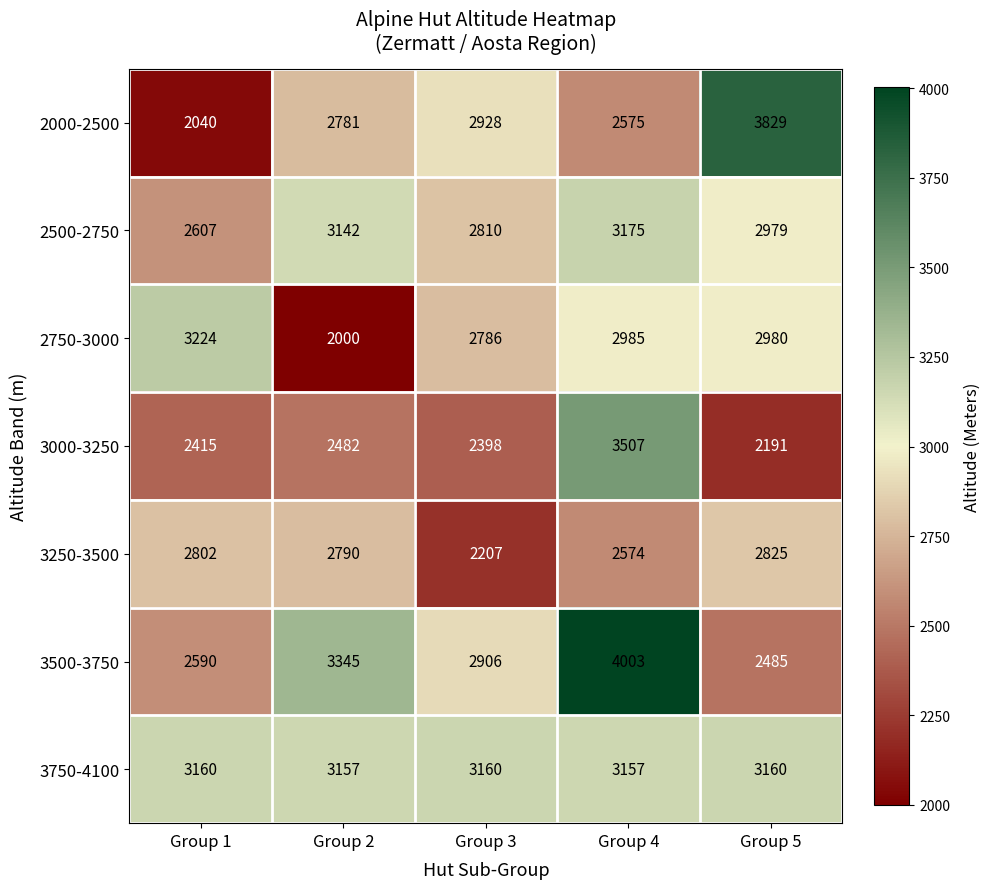

Read the 3500-3750 value at Group 5, to the nearest 50.

2500